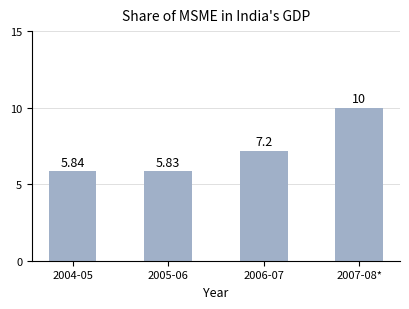

What is the average value?

7.2